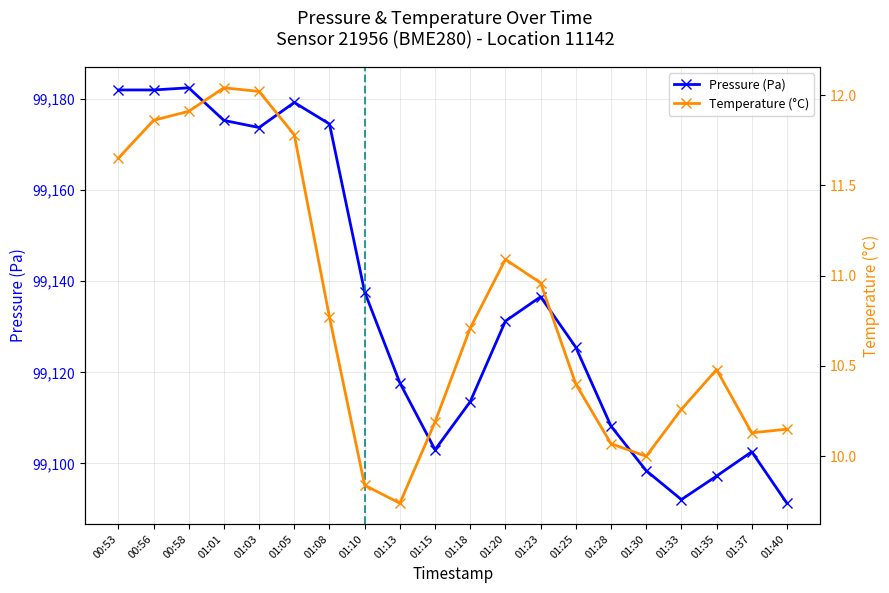

What is the total value across all series at 01:13?

99127.4